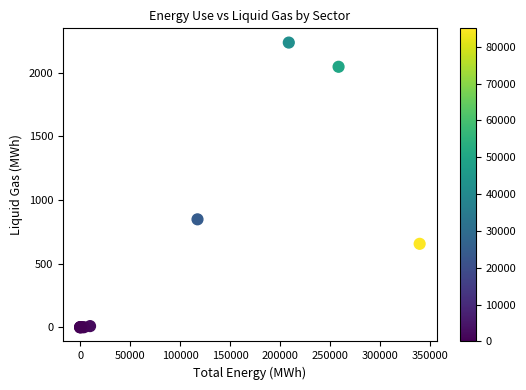

What Y value in the scatter plot is closest to 1118?

847.9